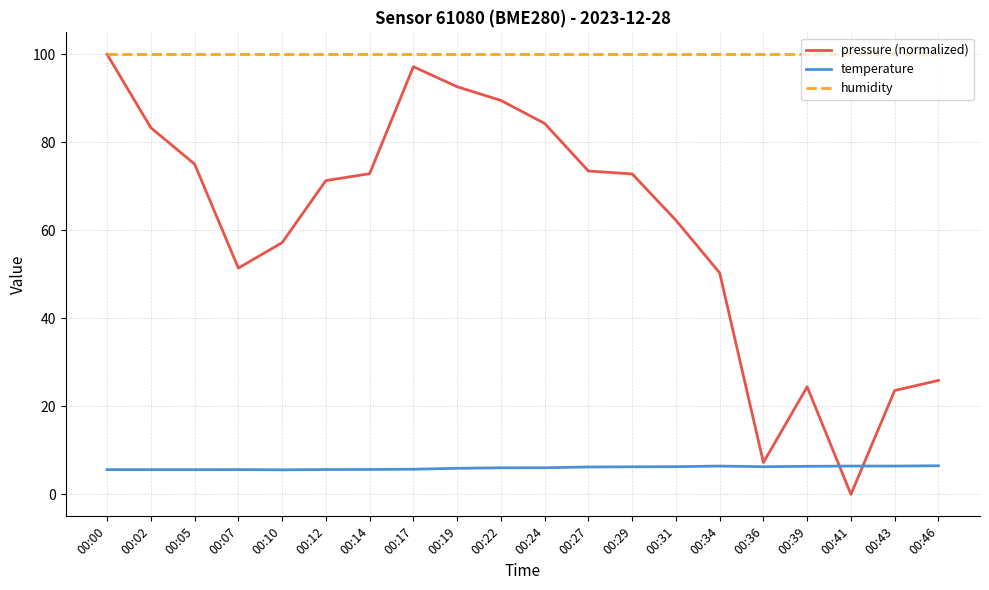

Rank the series by their average value, from lowest to highest.

temperature, pressure (normalized), humidity